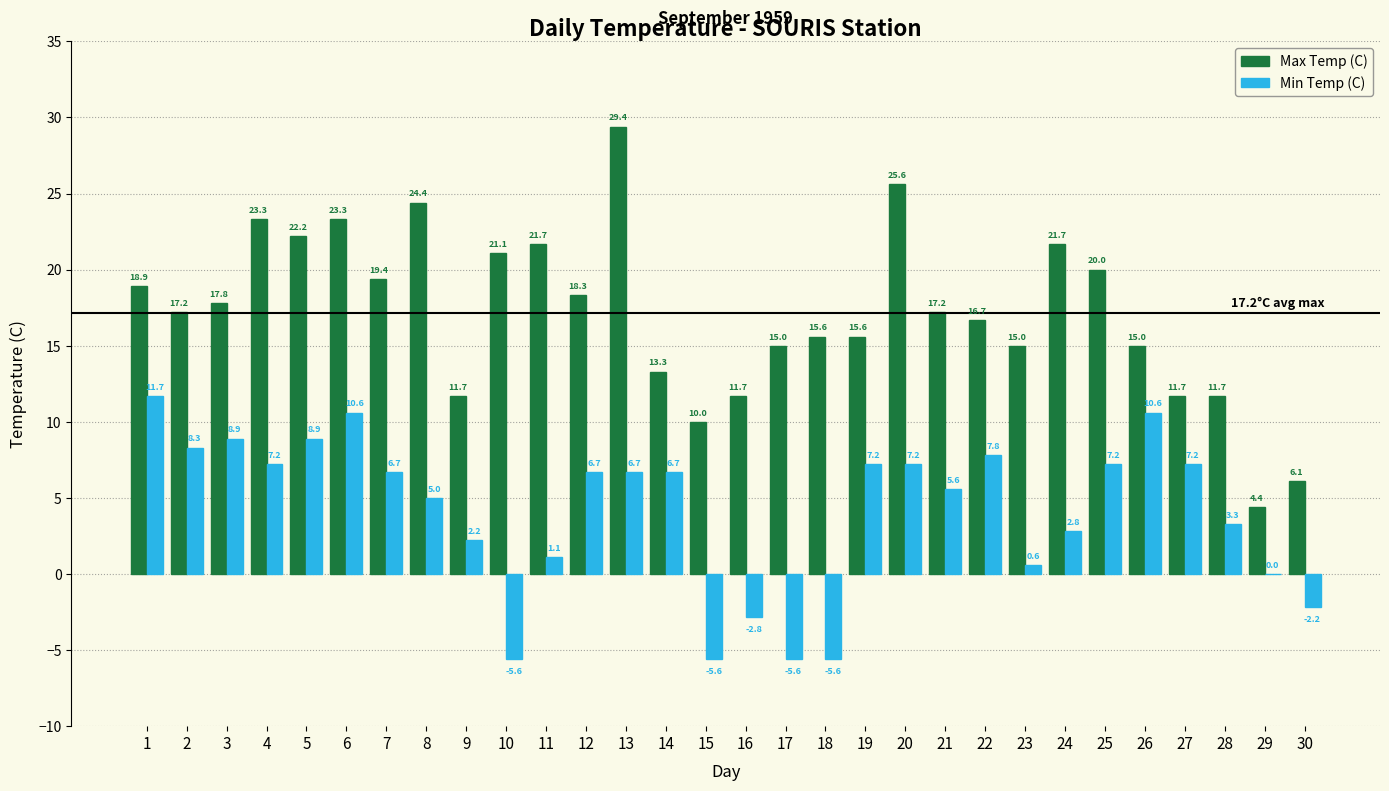

Reading left to right, extract all data points from this chart.

Max Temp (C): 18.9	17.2	17.8	23.3	22.2	23.3	19.4	24.4	11.7	21.1	21.7	18.3	29.4	13.3	10.0	11.7	15.0	15.6	15.6	25.6	17.2	16.7	15.0	21.7	20.0	15.0	11.7	11.7	4.4	6.1
Min Temp (C): 11.7	8.3	8.9	7.2	8.9	10.6	6.7	5.0	2.2	-5.6	1.1	6.7	6.7	6.7	-5.6	-2.8	-5.6	-5.6	7.2	7.2	5.6	7.8	0.6	2.8	7.2	10.6	7.2	3.3	0.0	-2.2